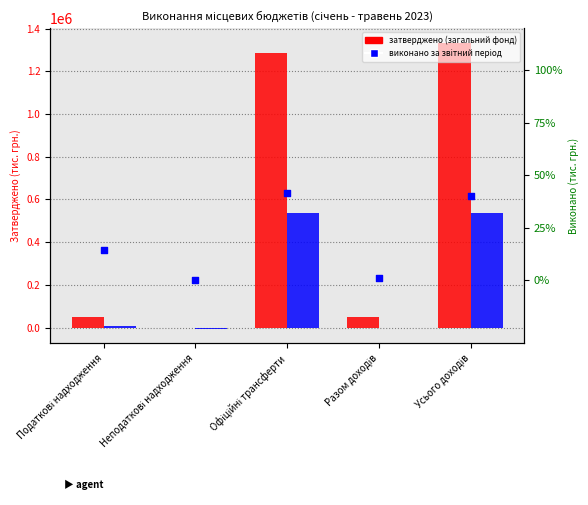

Which series reaches the minimum Y coordinate?

виконано за звітний період